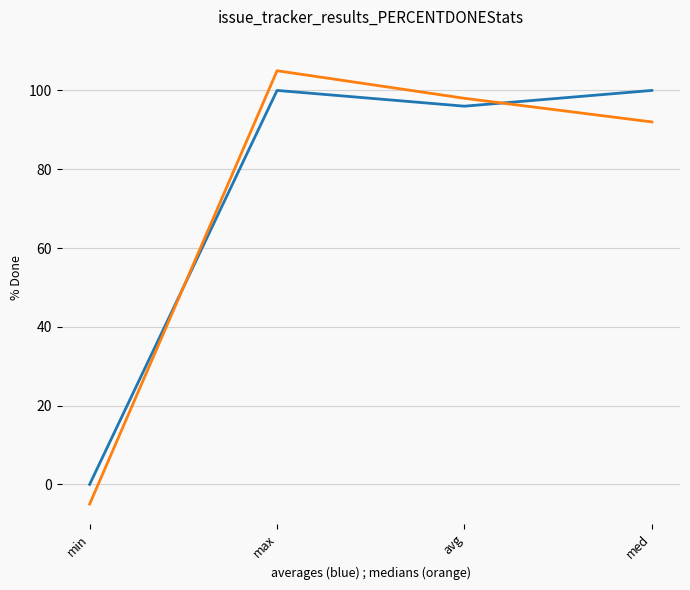

What is the smallest value displayed?

-5